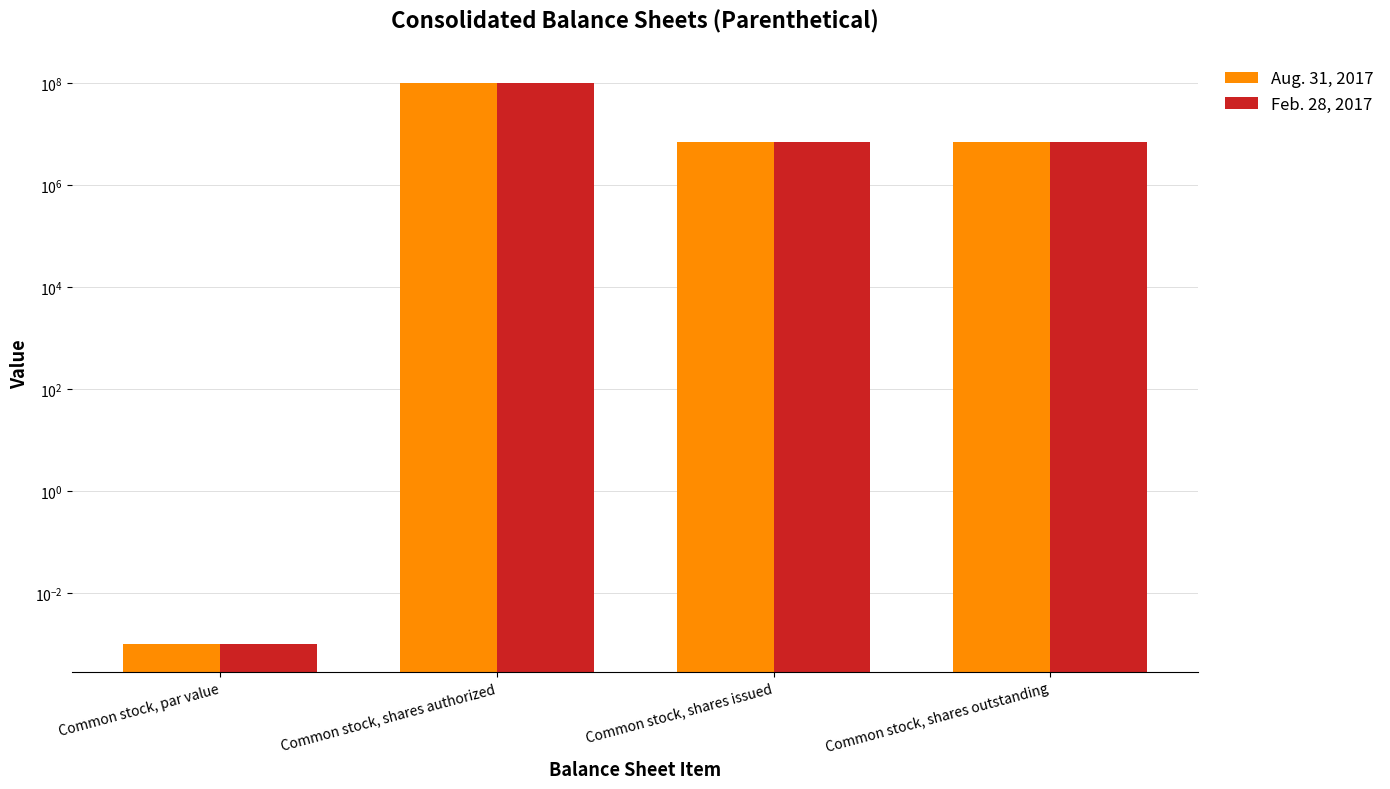

How many groups of bars are there?

4